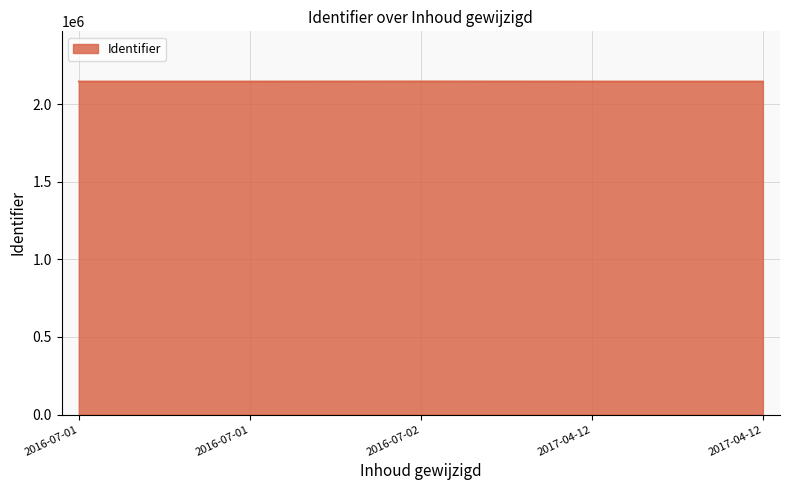

True or false: there are more than 2 points higher than both neighbors.

False